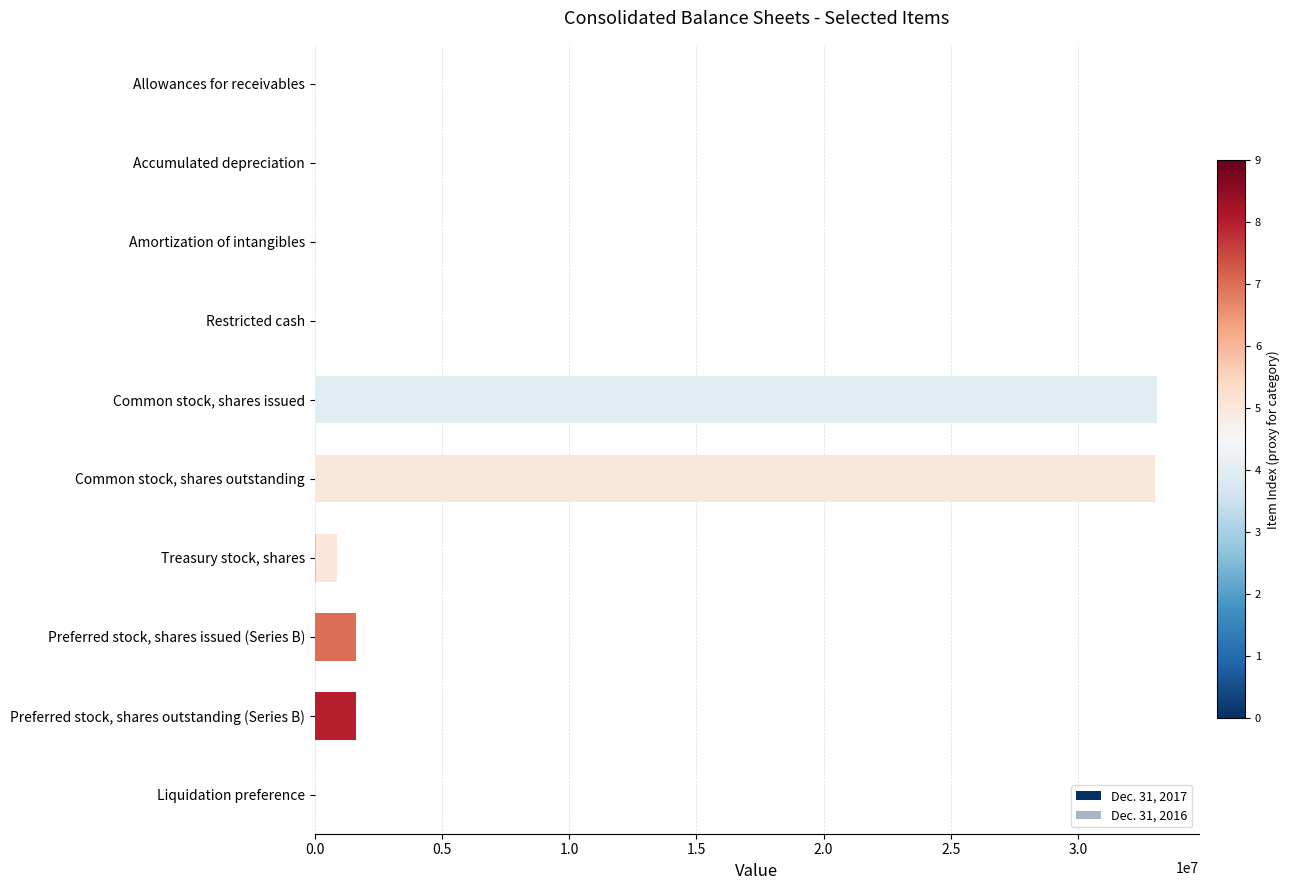

How many groups of bars are there?

10